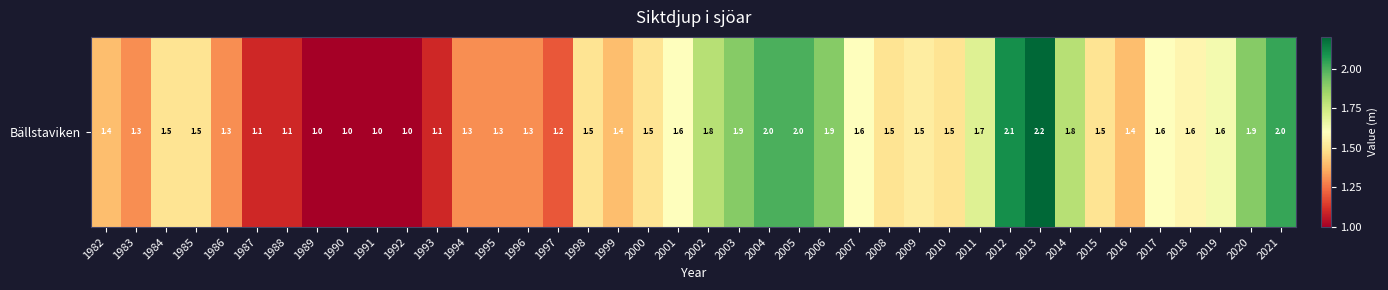

Reading left to right, list all the values displayed in this chart.

1982=1.4	1983=1.3	1984=1.5	1985=1.5	1986=1.3	1987=1.1	1988=1.1	1989=1.0	1990=1.0	1991=1.0	1992=1.0	1993=1.1	1994=1.3	1995=1.3	1996=1.3	1997=1.2	1998=1.5	1999=1.4	2000=1.5	2001=1.6	2002=1.8	2003=1.9	2004=2.0	2005=2.0	2006=1.9	2007=1.6	2008=1.5	2009=1.5	2010=1.5	2011=1.7	2012=2.1	2013=2.2	2014=1.8	2015=1.5	2016=1.4	2017=1.6	2018=1.6	2019=1.6	2020=1.9	2021=2.0